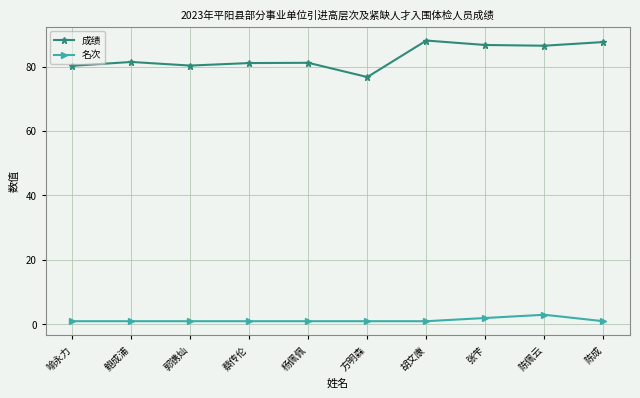

Which series has the largest total across all categories?

成绩